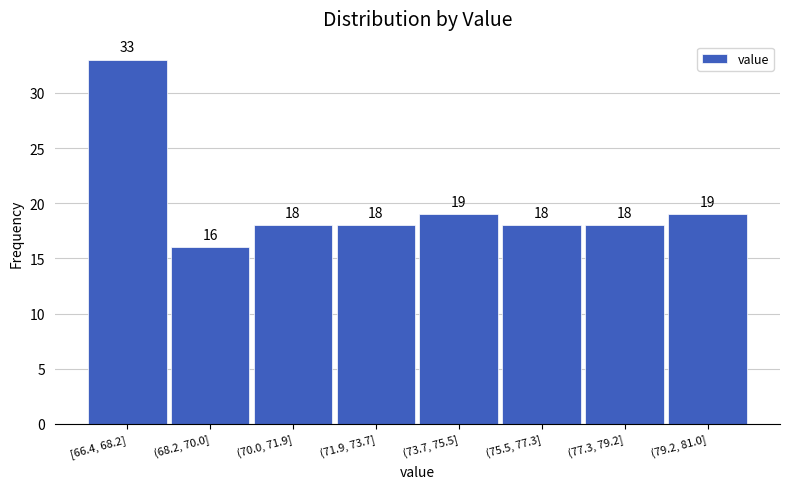

Reading right to left, list all the values displayed in this chart.

(79.2, 81.0]=19	(77.3, 79.2]=18	(75.5, 77.3]=18	(73.7, 75.5]=19	(71.9, 73.7]=18	(70.0, 71.9]=18	(68.2, 70.0]=16	[66.4, 68.2]=33